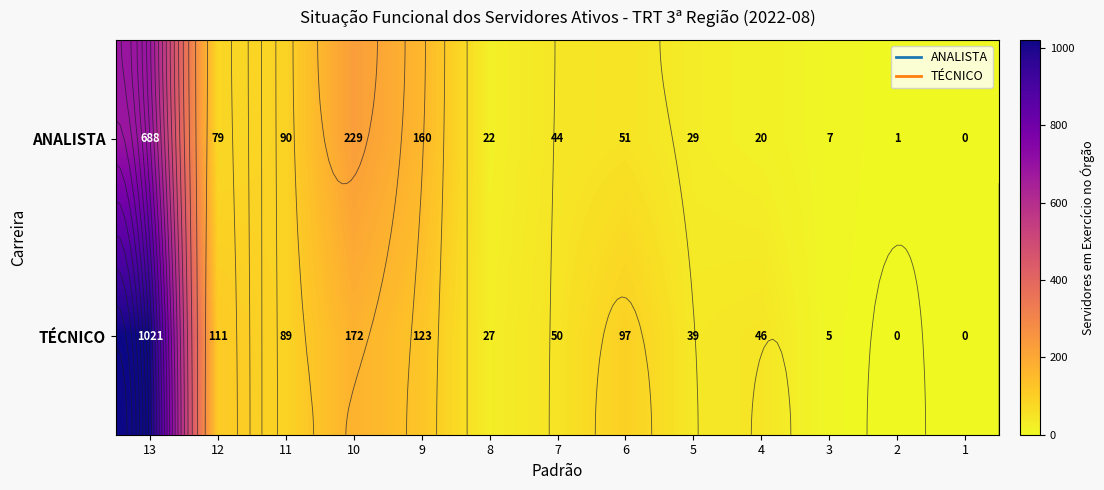

What is the sum of the TÉCNICO values at 5 and 7?

89